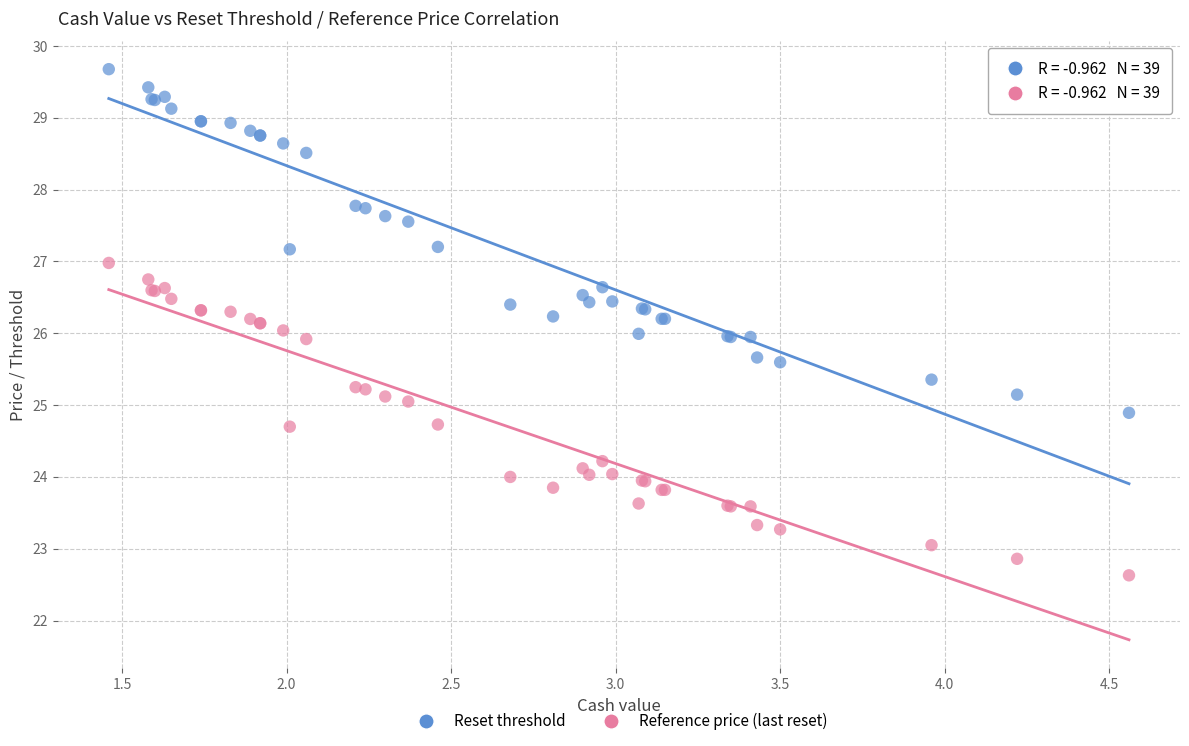

Which series has the largest Y range (max minus min)?

Reset threshold